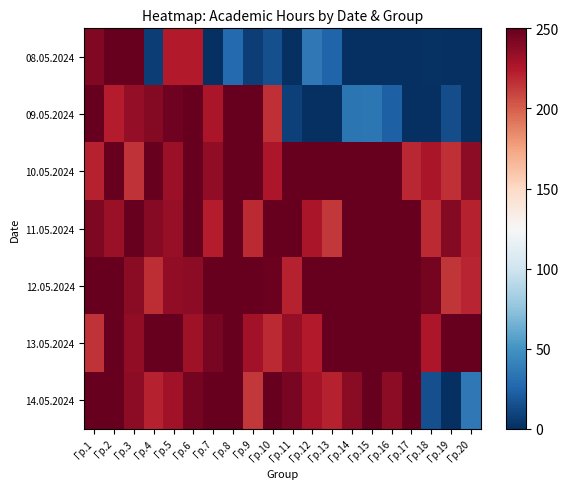

Which category has the lowest value across all series?

Гр.7